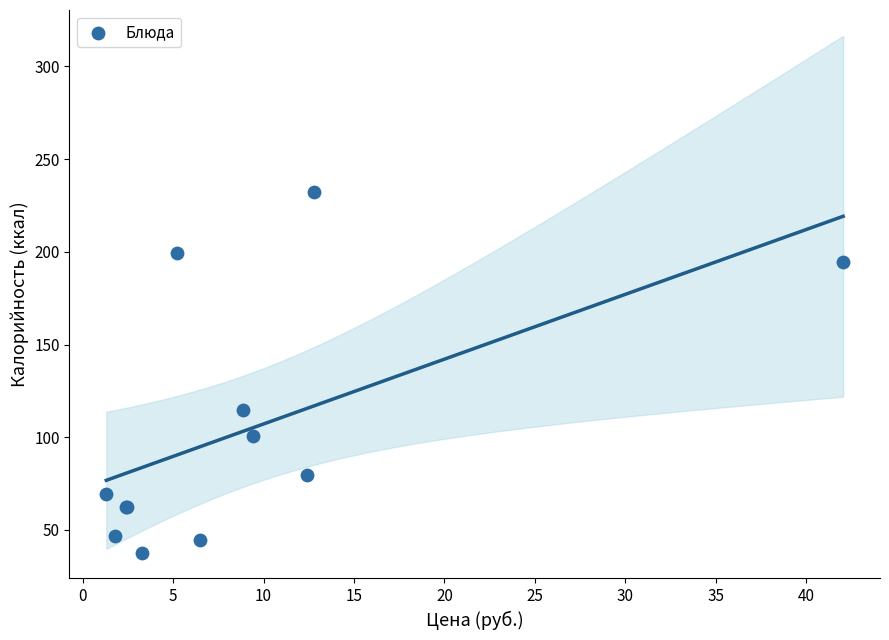

What Y value in the scatter plot is closest to 135?

114.9